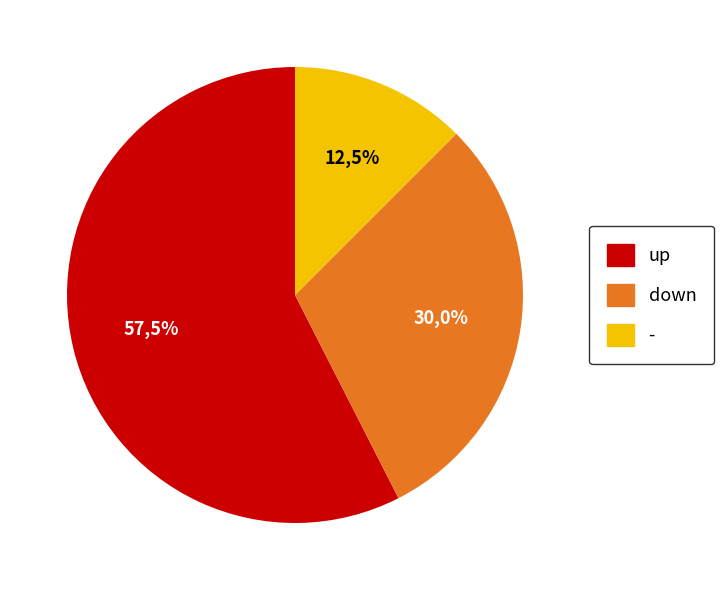

What is the change in value from down to -?

-7